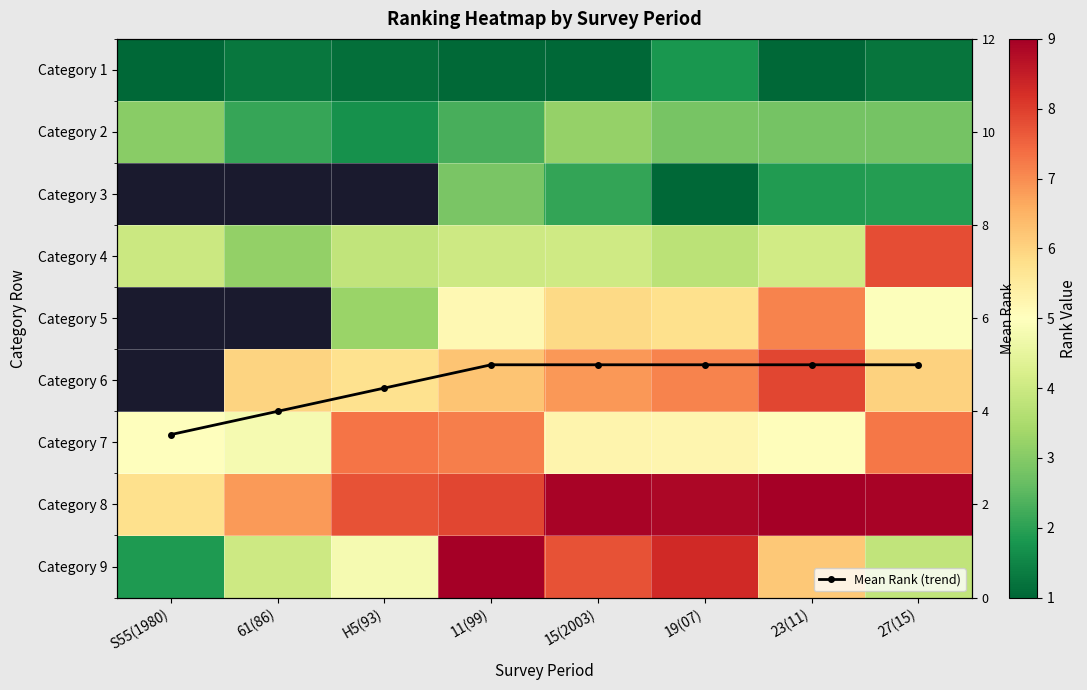

What is the value of the Mean Rank (trend) point at the 8th from the left?

5.0